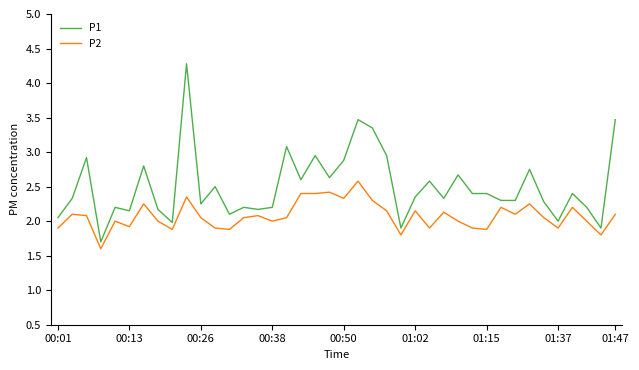

What is the minimum value for P2?

1.6